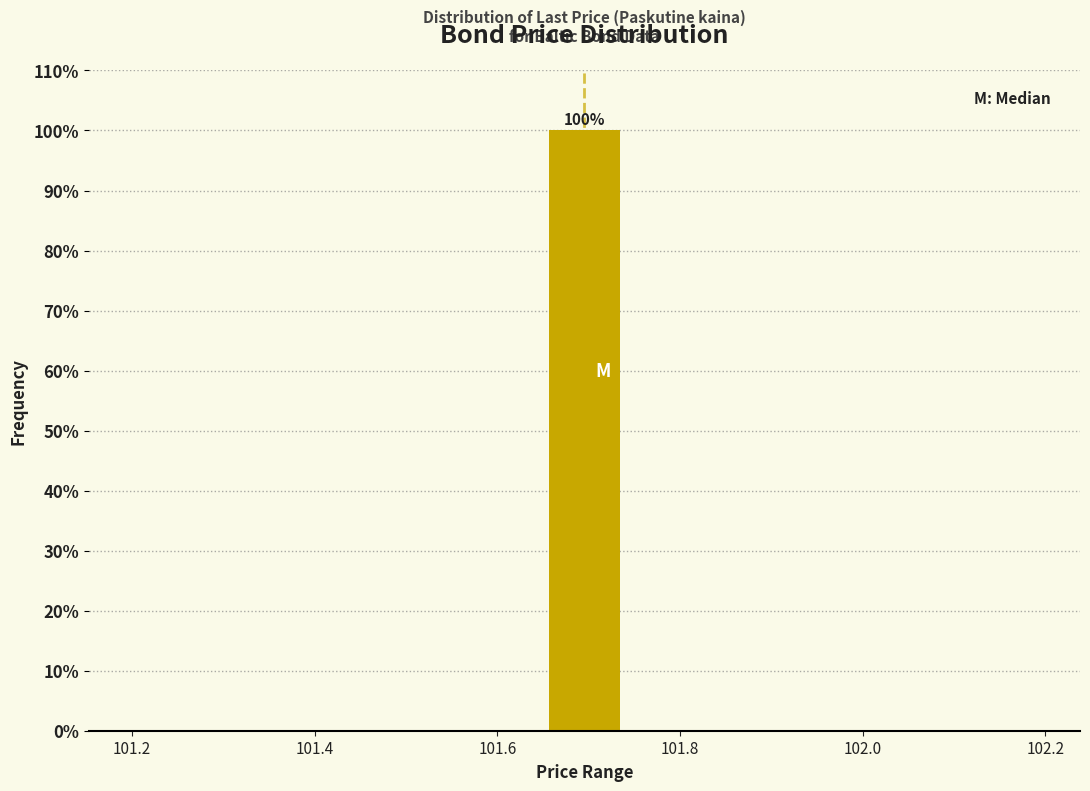

Over which range of the x-axis is the bar tallest?

101.64 to 101.74